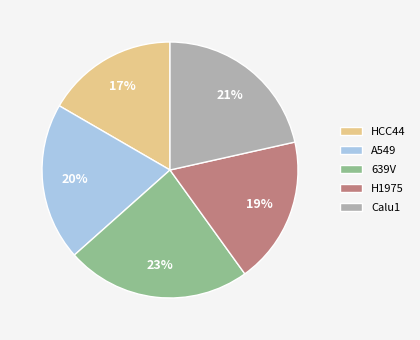

How many segments does this pie chart have?

5